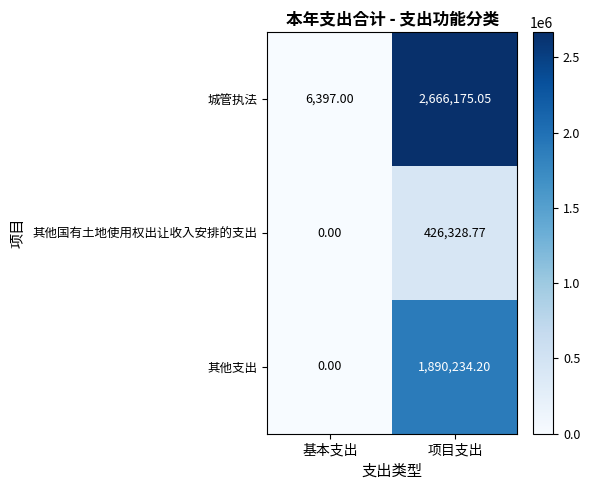

At which label is 城管执法 closest to 1336286?

基本支出